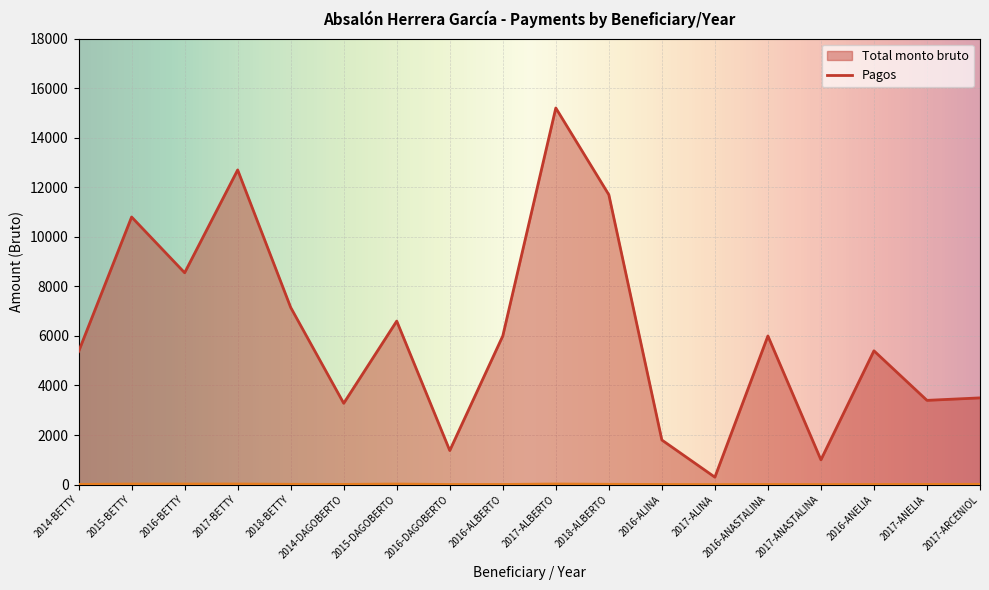

True or false: Pagos and Total monto bruto cross at least once.

False